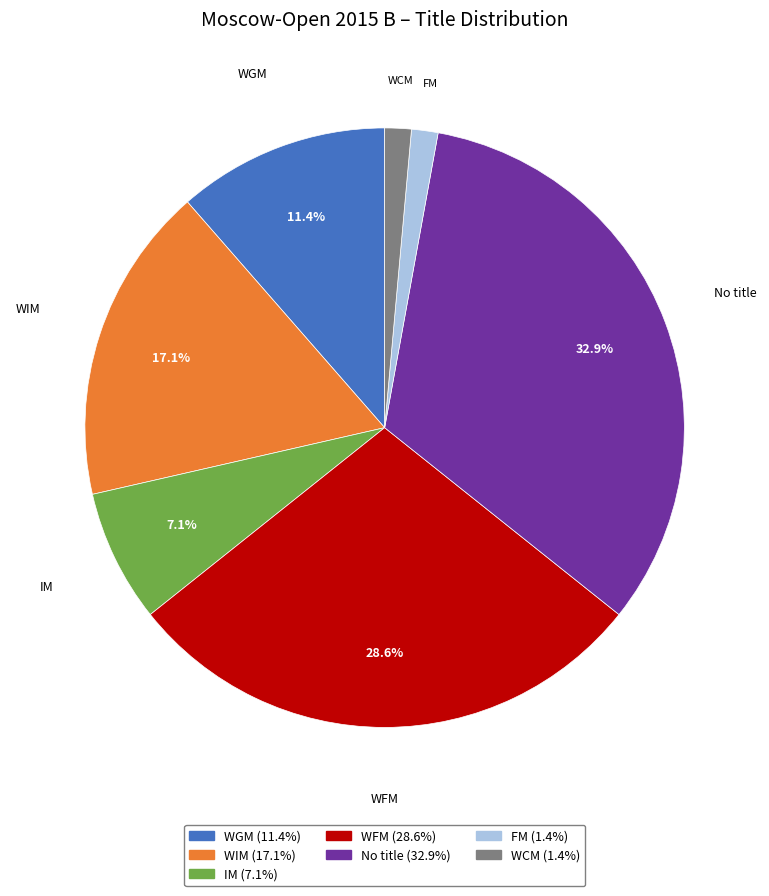

Is there any slice that represents more than half of the pie?

No